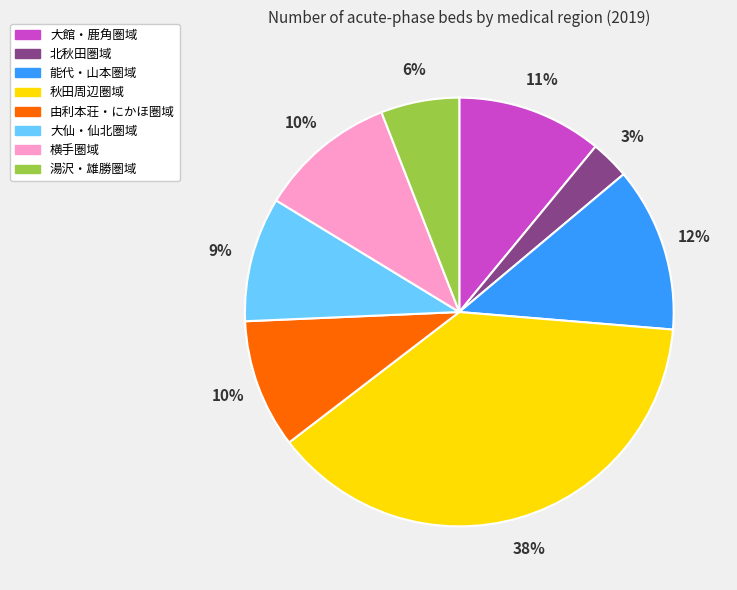

Does 湯沢・雄勝圏域 represent more than half of the total?

No